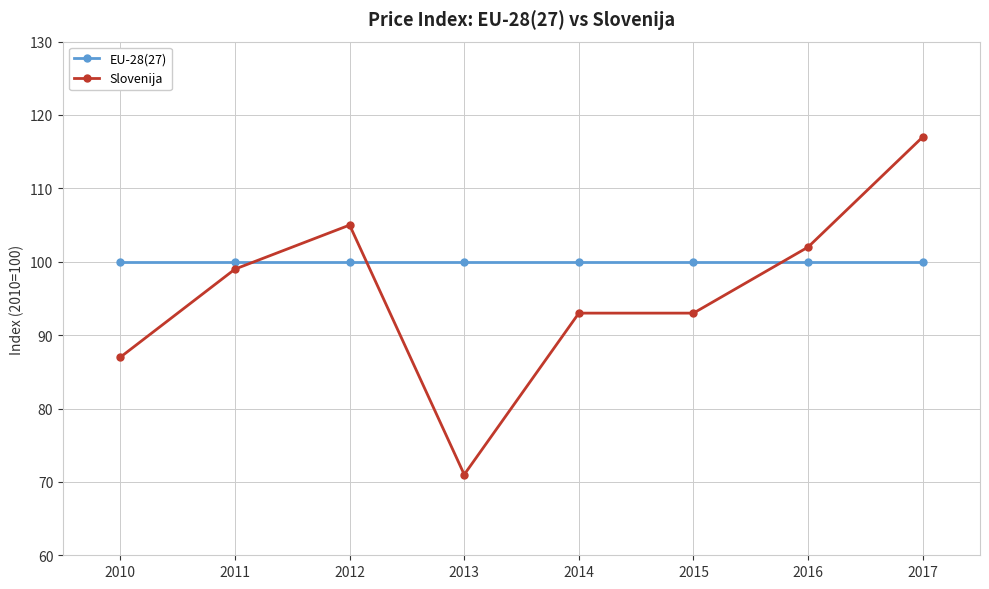

What are all the series names shown in the legend?

EU-28(27), Slovenija